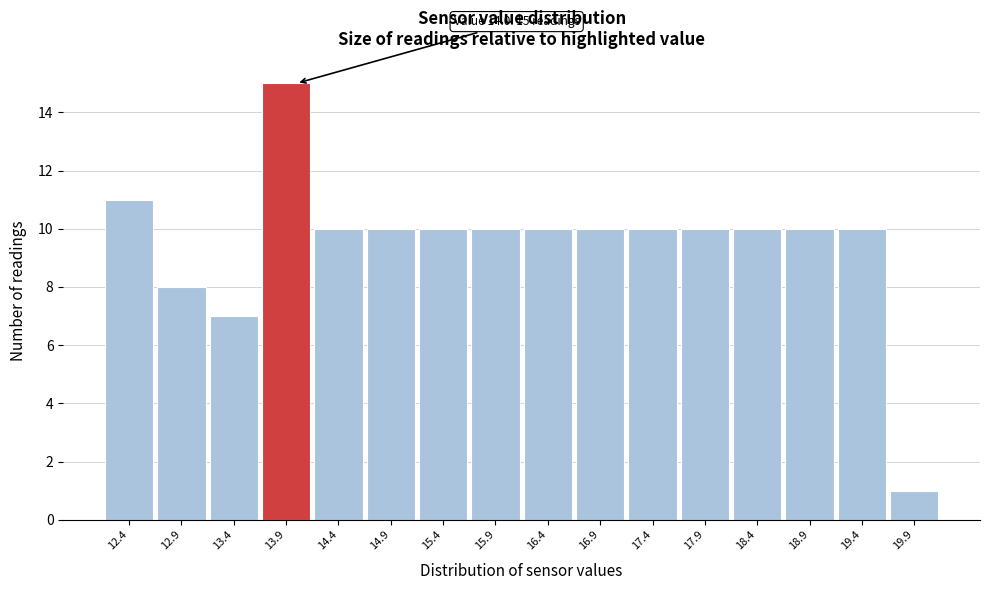

Over which range of the x-axis is the bar tallest?

13.65 to 14.15